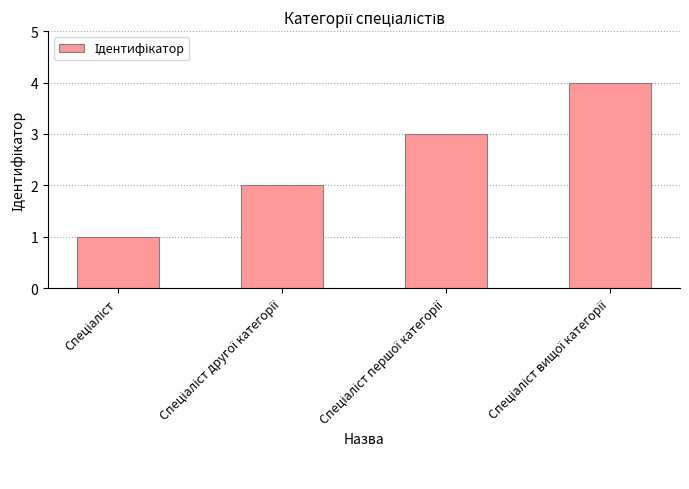

What is the sum of all values?

10